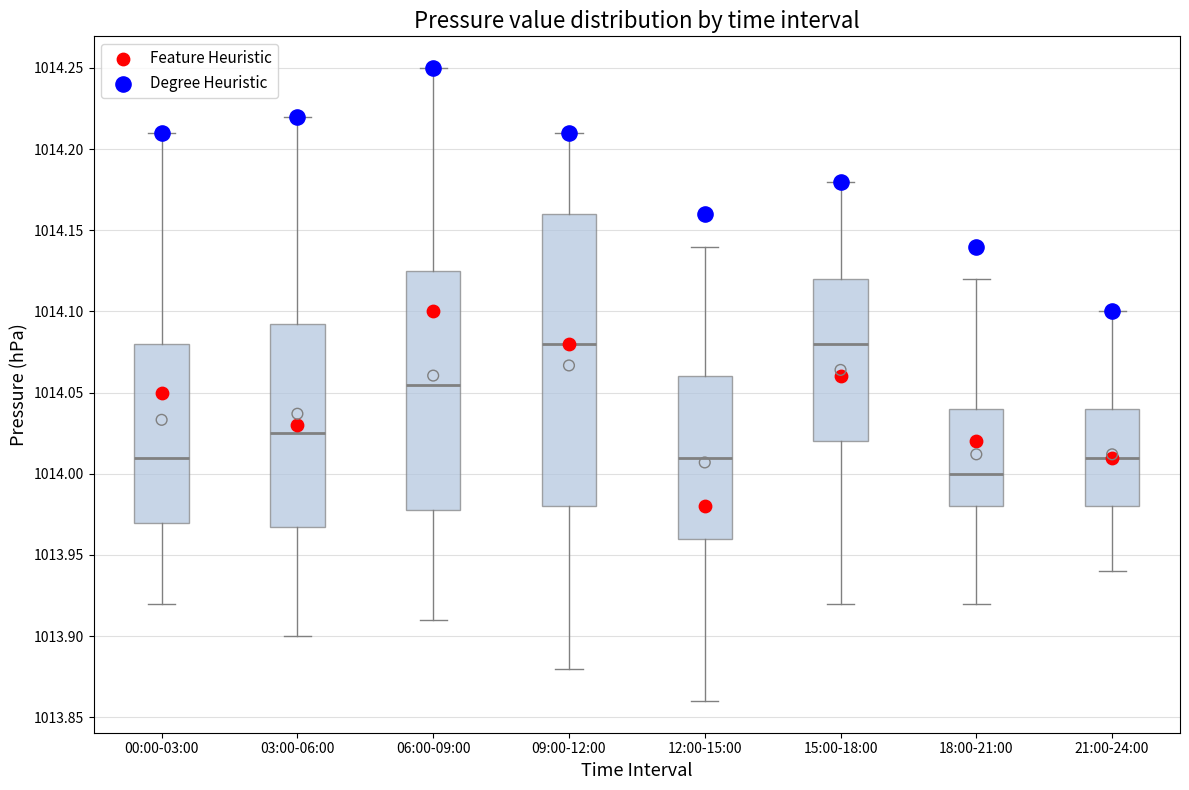

Which box is the tallest, from its lower edge to its upper edge?

09:00-12:00